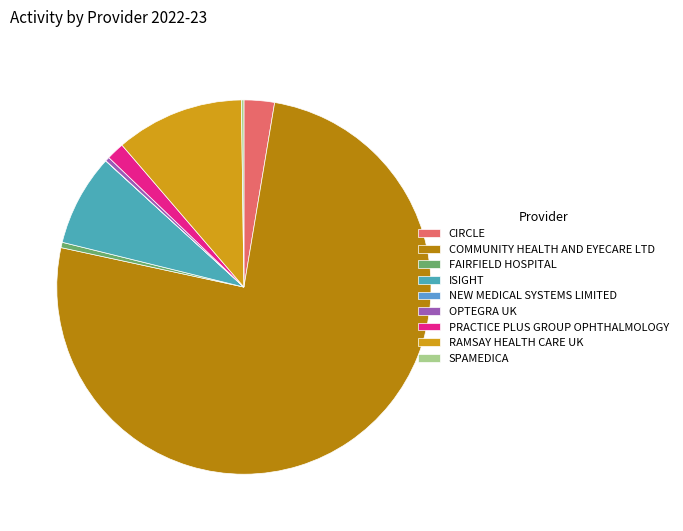

To the nearest percent, what is the average slice percentage?

11%